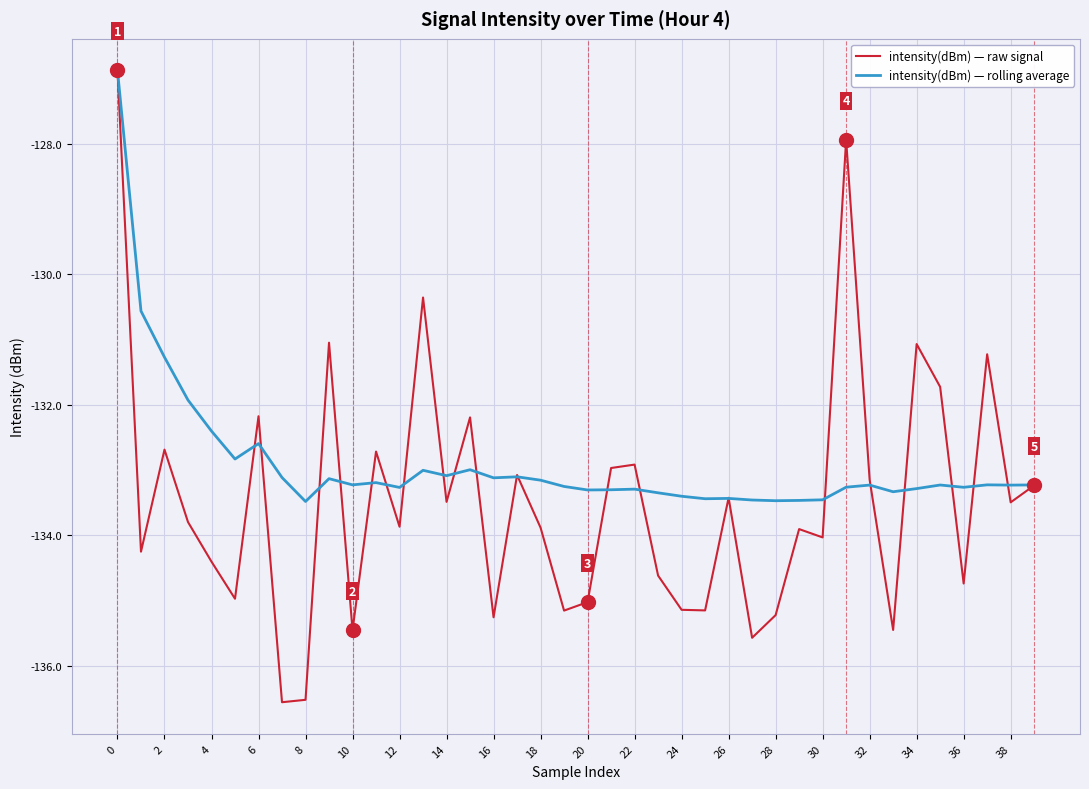

What are all the series names shown in the legend?

intensity(dBm) — raw signal, intensity(dBm) — rolling average